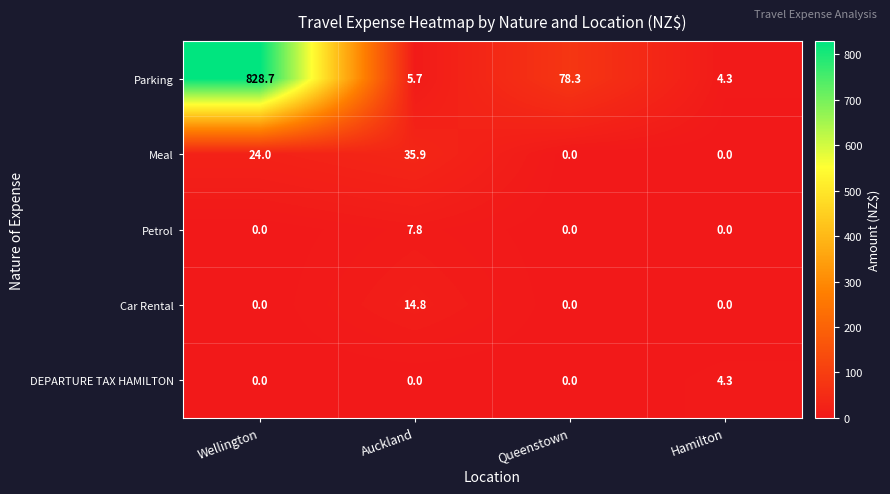

The Car Rental series shows 0.0 at Hamilton. True or false?

True